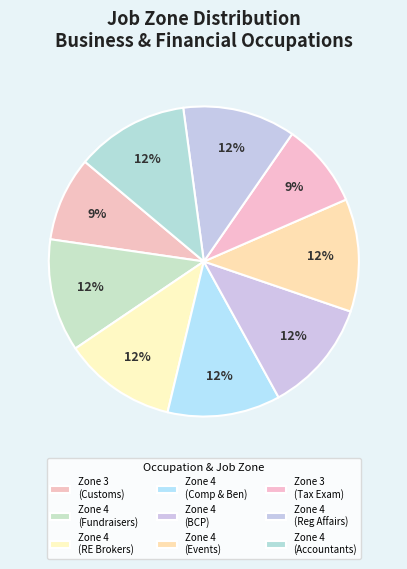

How many segments does this pie chart have?

9